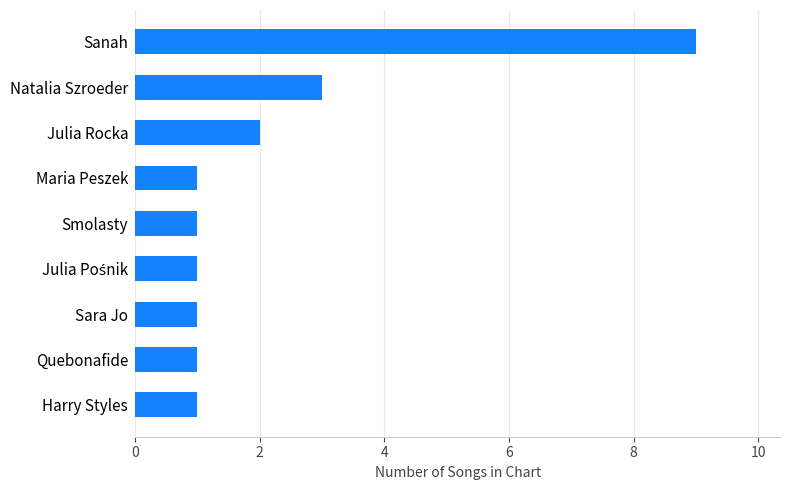

Approximately how many times larger is the value at Quebonafide compared to Julia Rocka?

0.5